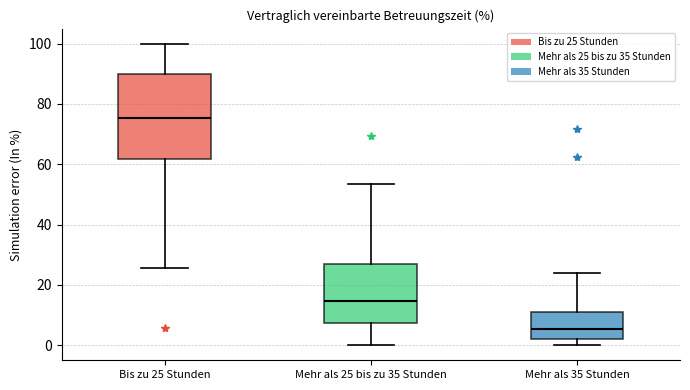

Reading left to right, transcribe this box plot: for each box, give where its median line is, the range the box spans, and where its two whiskers end, as read against the y-axis. The values are not printed on the chart, so give them approximately, as read against the axis.

Bis zu 25 Stunden: median 76, box 62 to 90, whiskers 26 to 100
Mehr als 25 bis zu 35 Stunden: median 14, box 8 to 26, whiskers 0 to 54
Mehr als 35 Stunden: median 6, box 2 to 12, whiskers 0 to 24